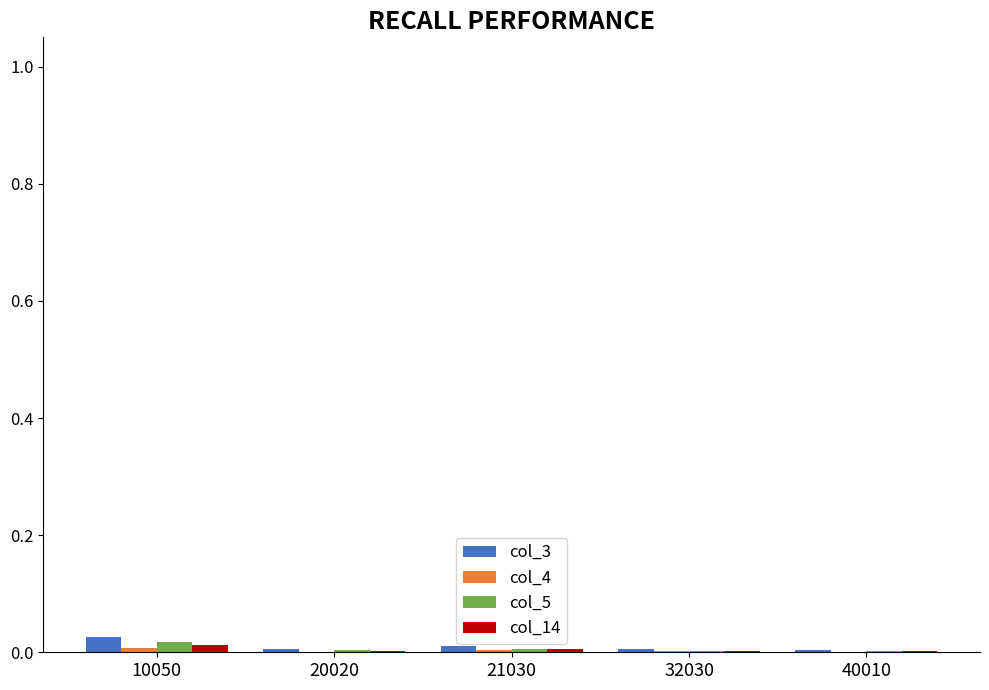

The value of col_3 at 32030 is 0.0. True or false?

True